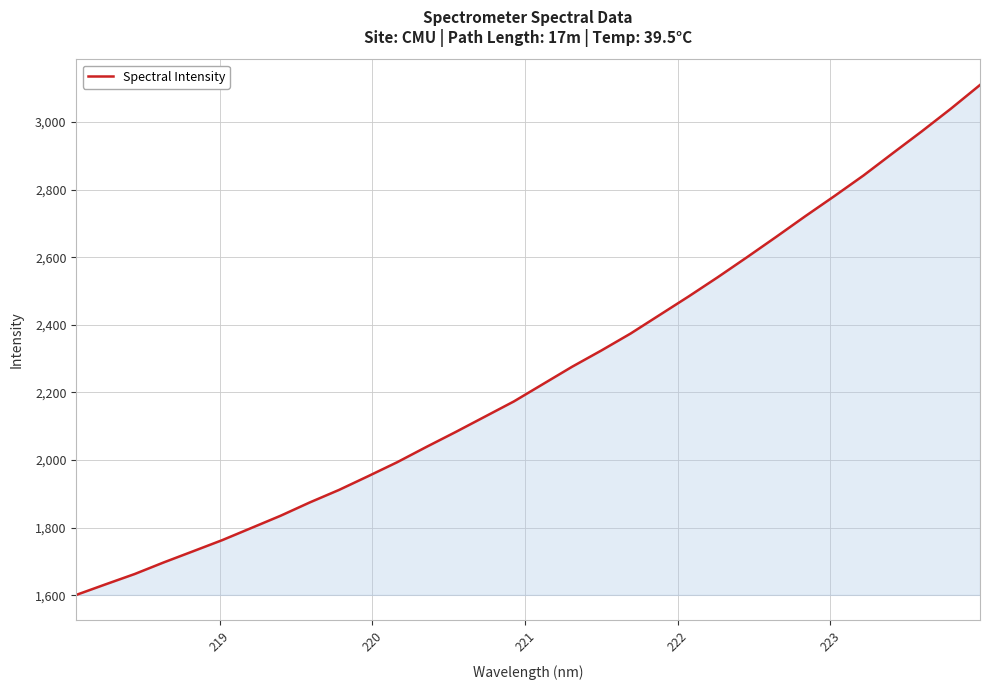

Does the chart display data point markers on the line(s)?

No